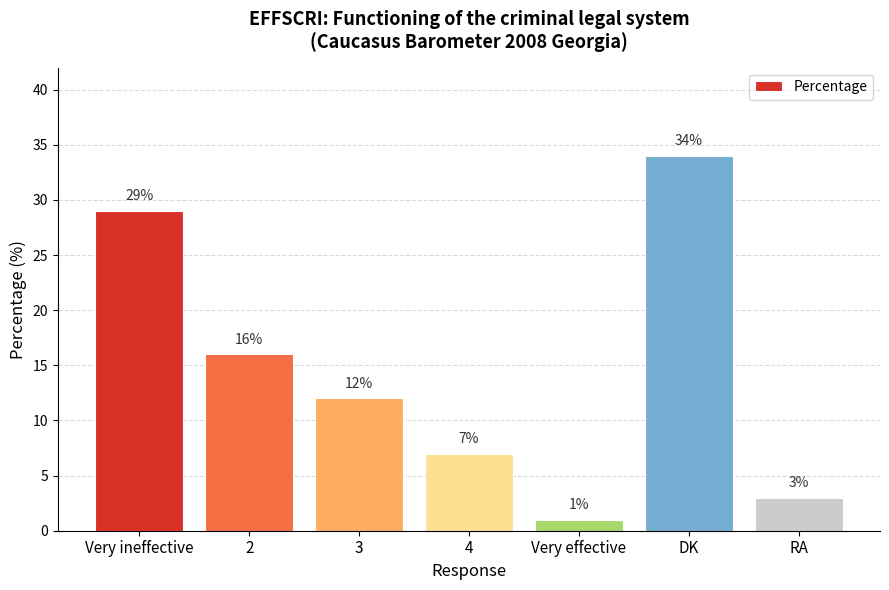

Rank the categories by value from lowest to highest.

Very effective, RA, 4, 3, 2, Very ineffective, DK